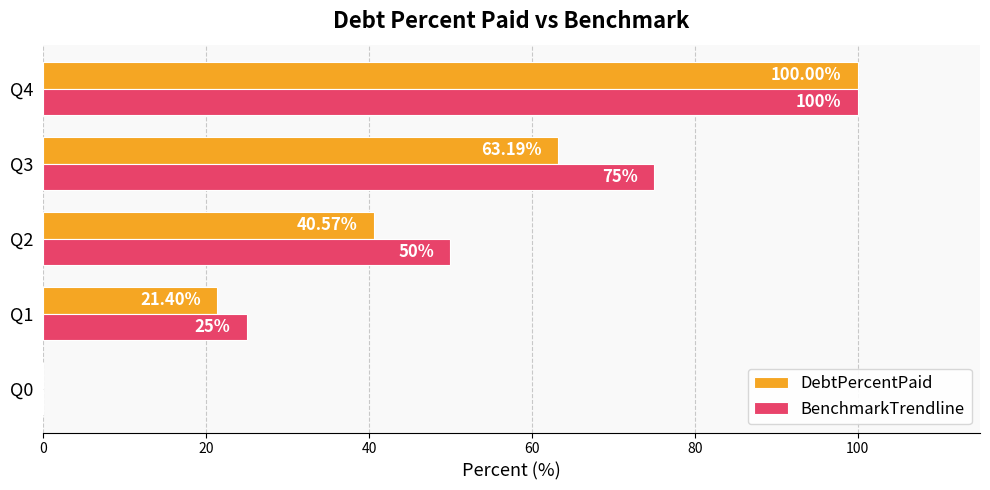

Is the value of DebtPercentPaid at Q1 greater than the value of BenchmarkTrendline at Q0?

Yes